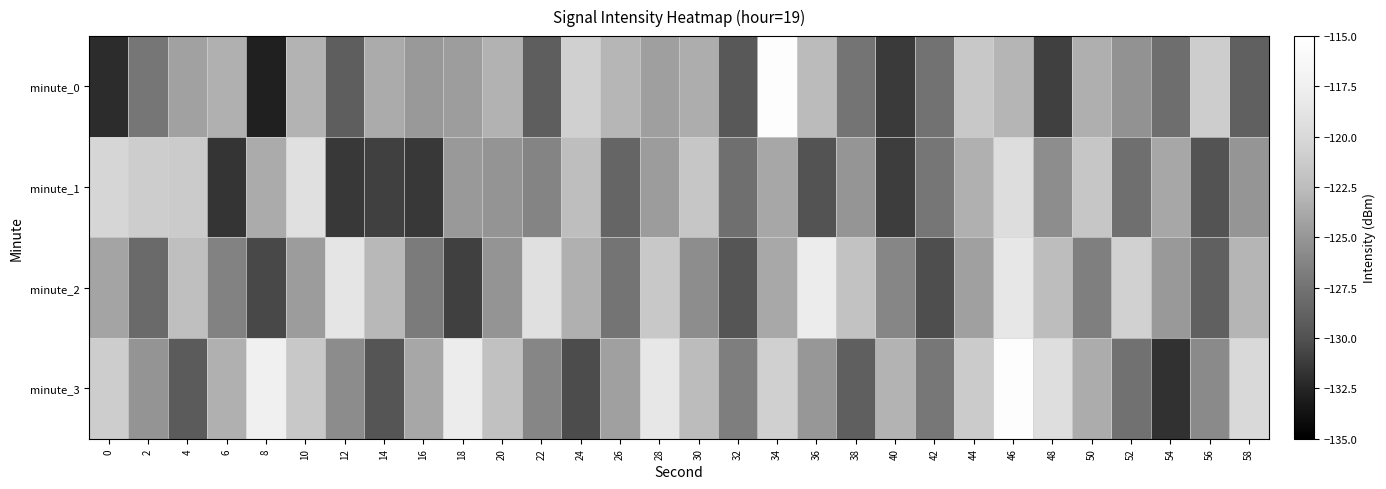

At which category is the sum across all series the highest?

46